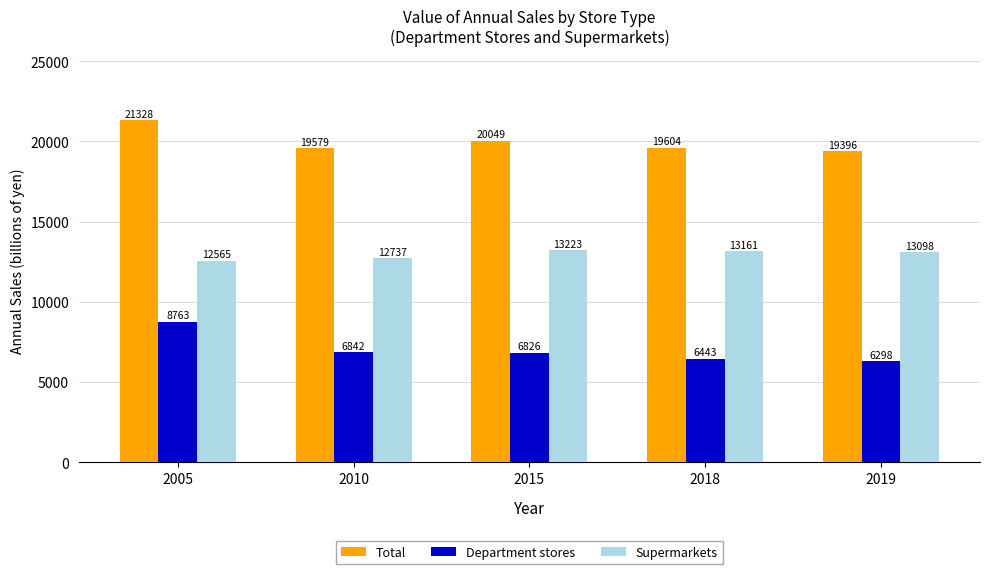

Is the value of Supermarkets at 2010 greater than the value of Department stores at 2005?

Yes